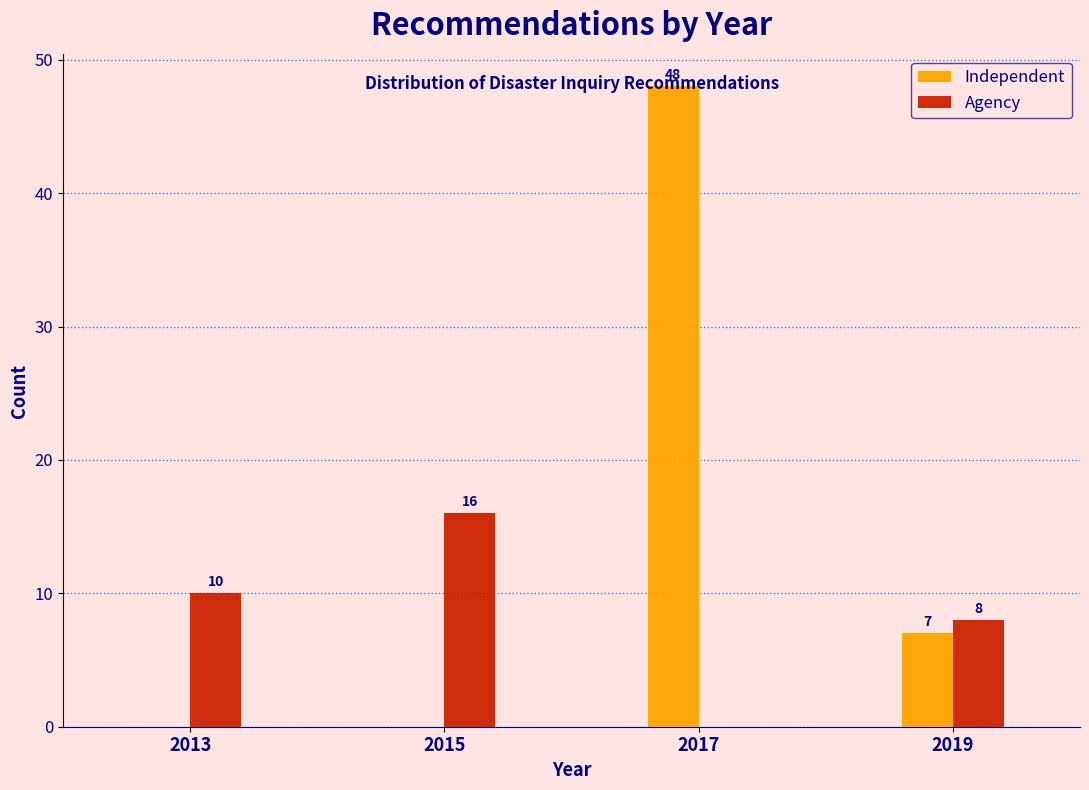

In the Agency series, which range on the x-axis has the tallest bar?

2014.5 to 2015.5